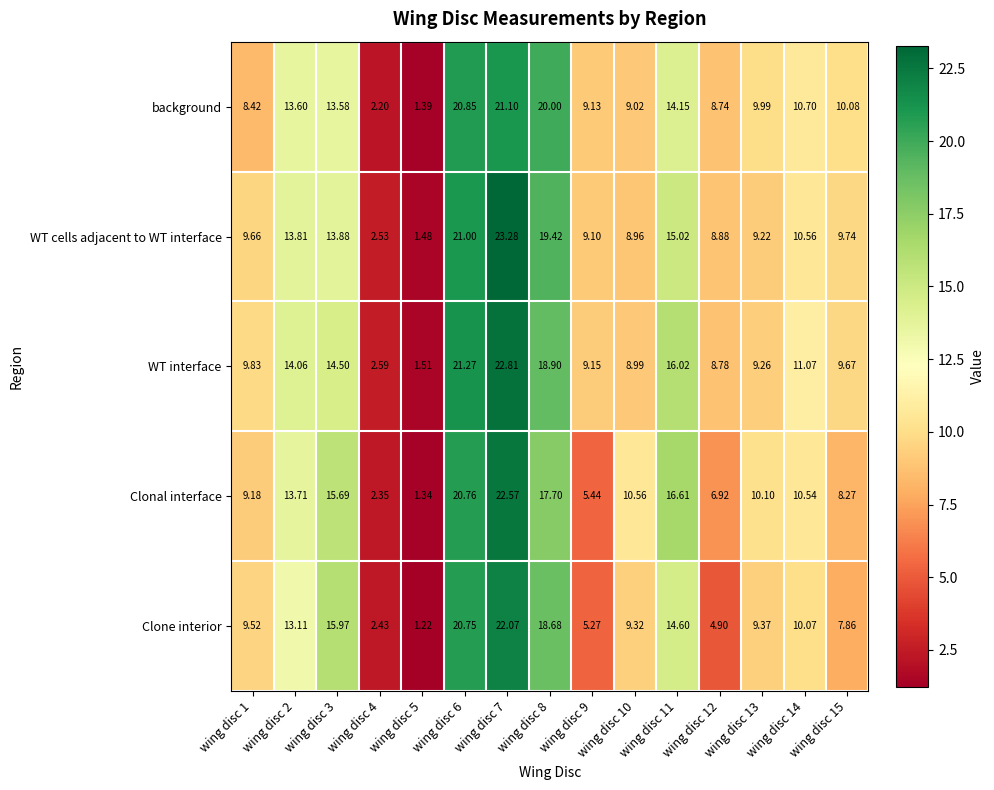

What is the total value across all series at wing disc 9?

38.1